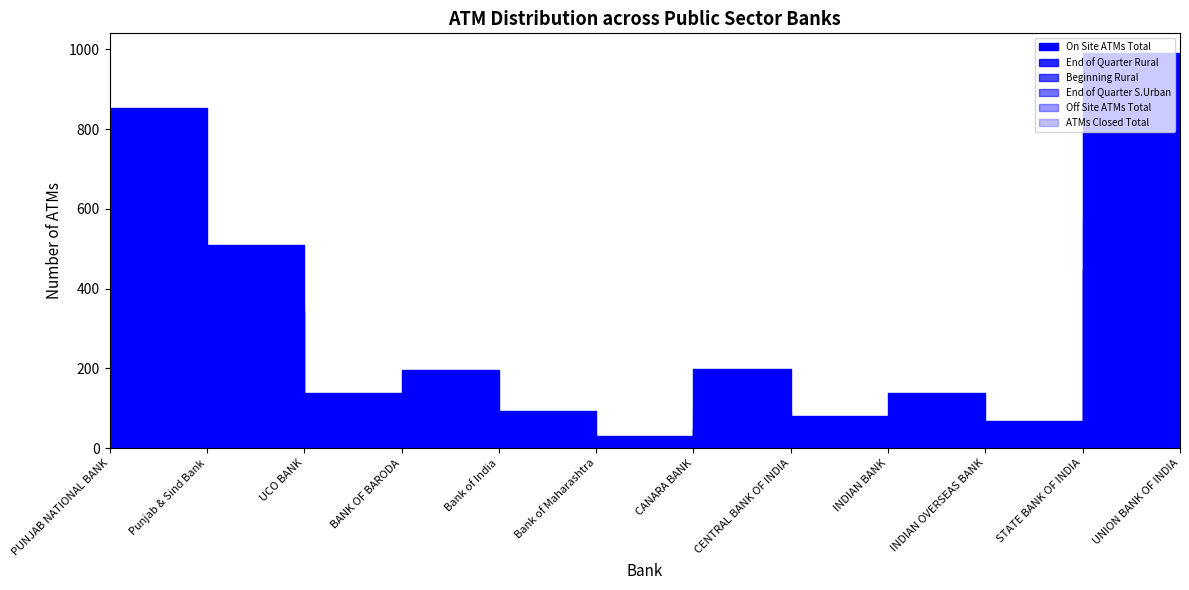

Where is End of Quarter Rural nearest to the value 223?

Punjab & Sind Bank